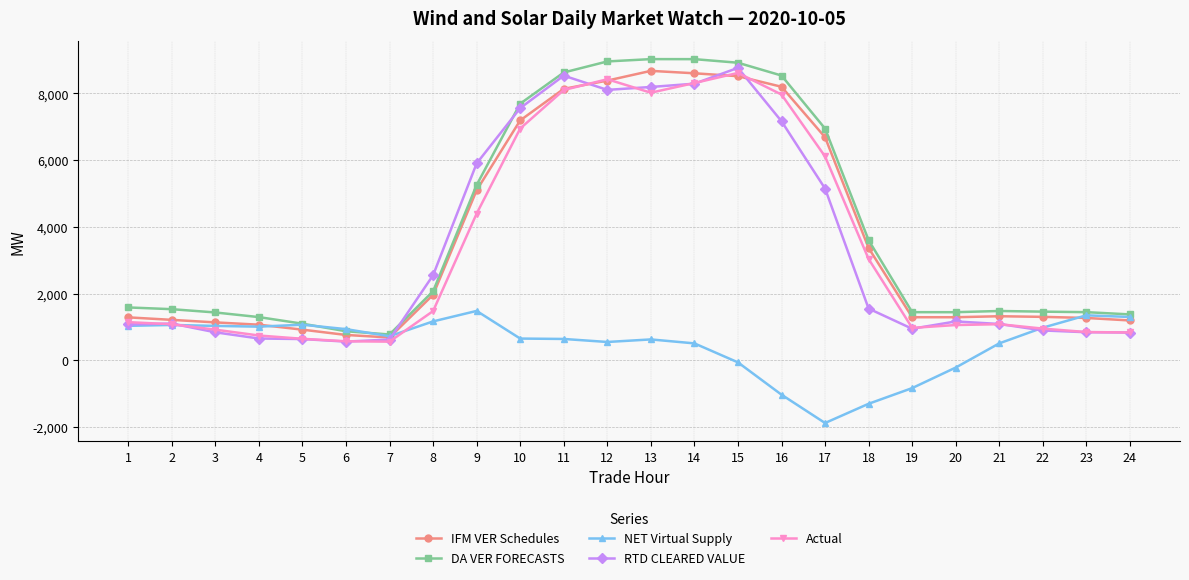

Is the value of Actual at 15 greater than the value of DA VER FORECASTS at 1?

Yes